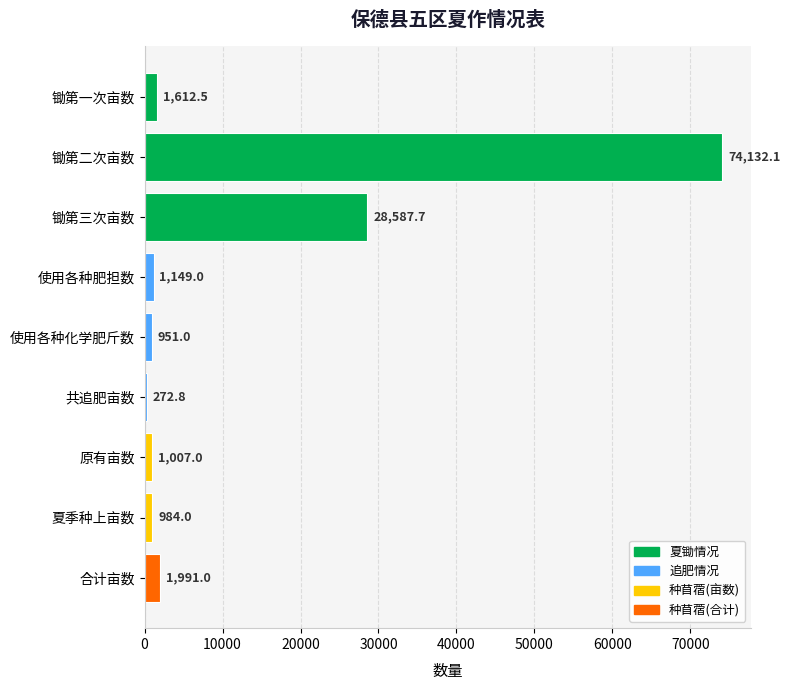

Count the number of categories in the chart.

9